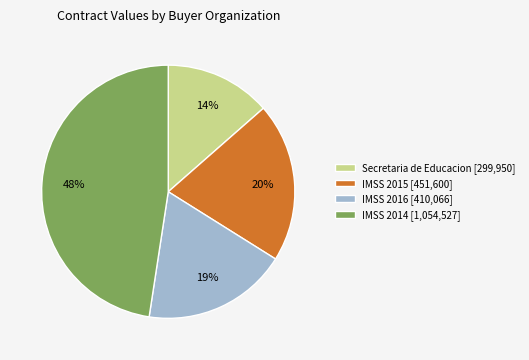

How many segments does this pie chart have?

4